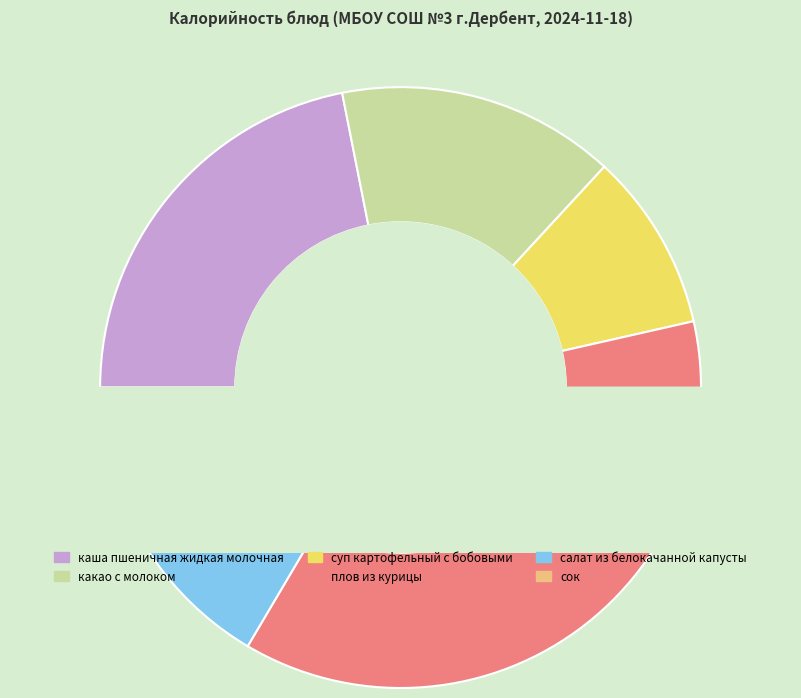

What percentage is NOT represented by плов из курицы?

63.0%